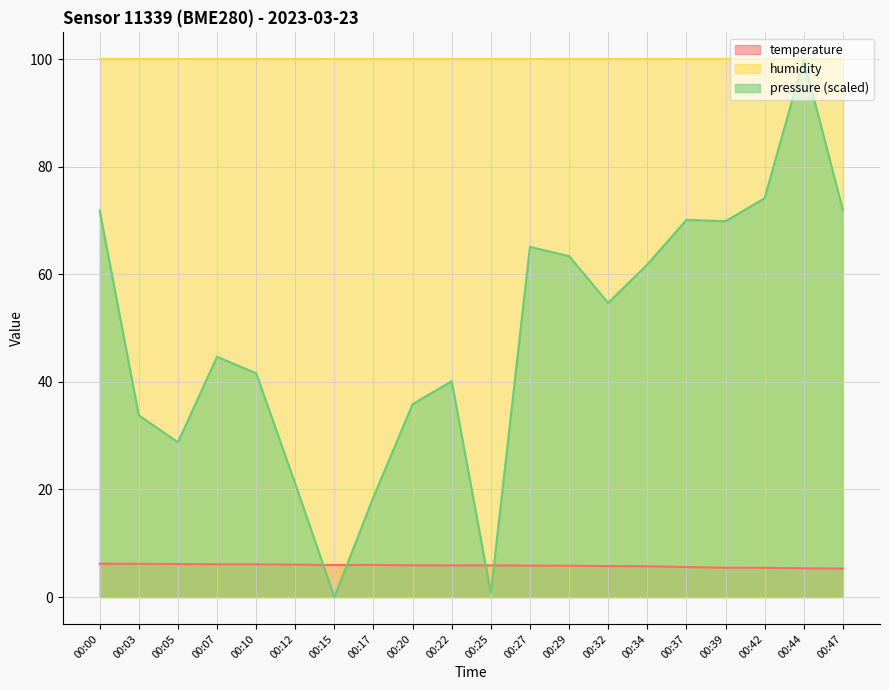

At how many categories does at least one series exceed 69?

20